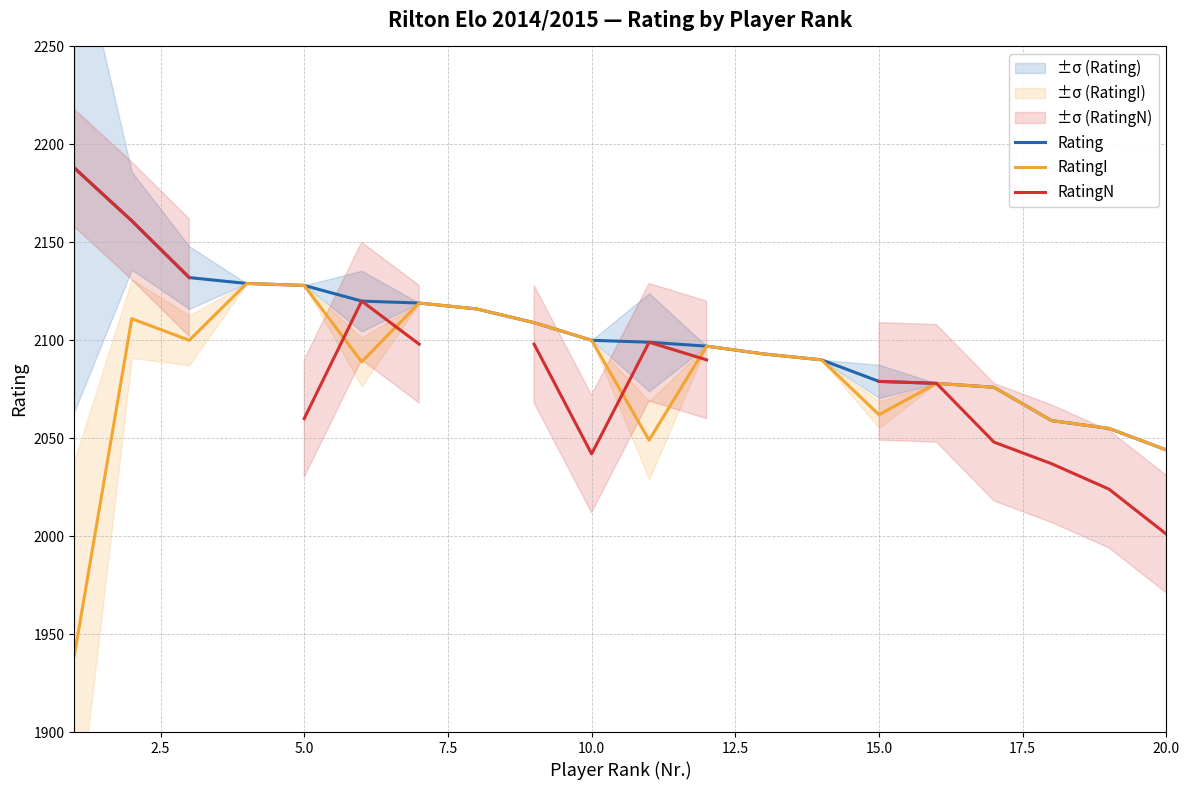

What is the difference between the maximum and second lowest values in the RatingI series?

85